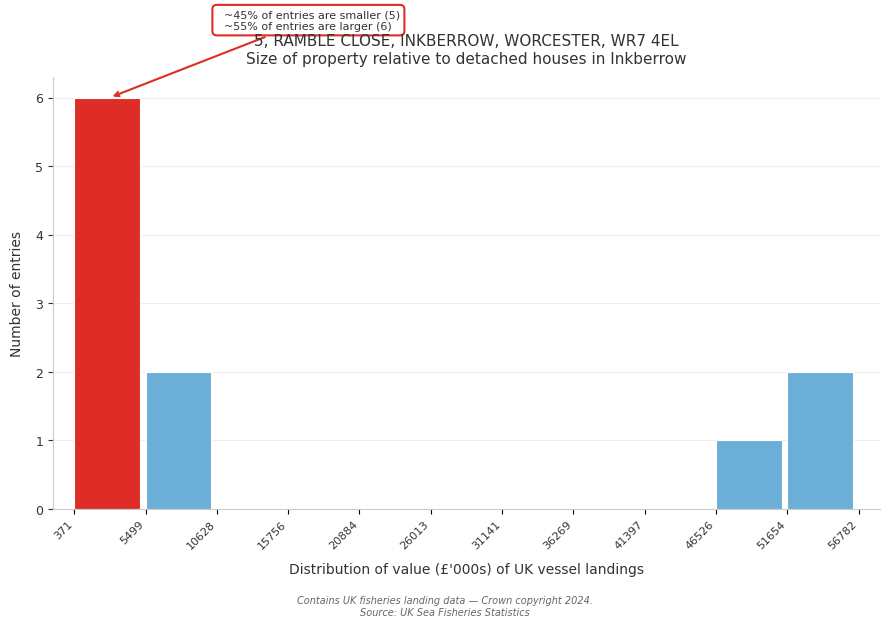

Over which range of the x-axis is the bar tallest?

371 to 5499